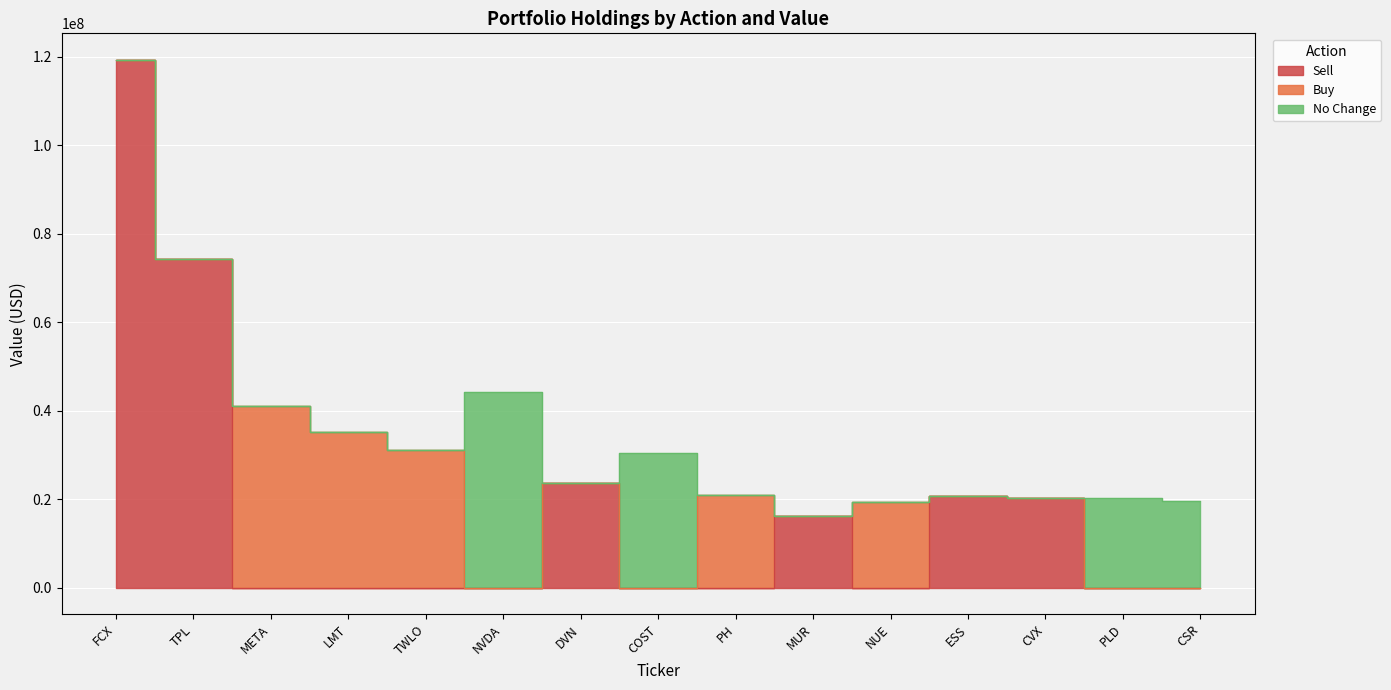

What is the maximum value for Sell?

119376000